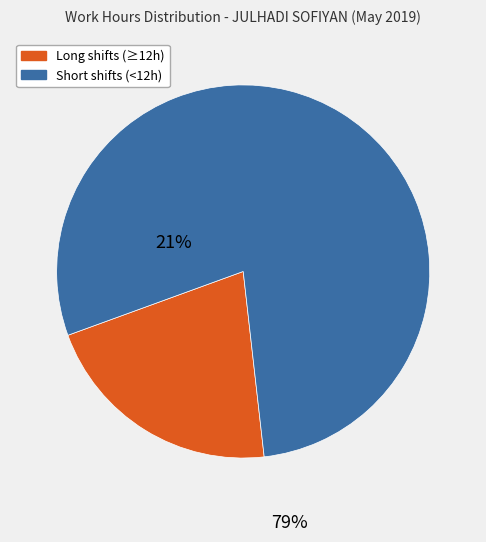

Is there a majority slice in this chart?

Yes